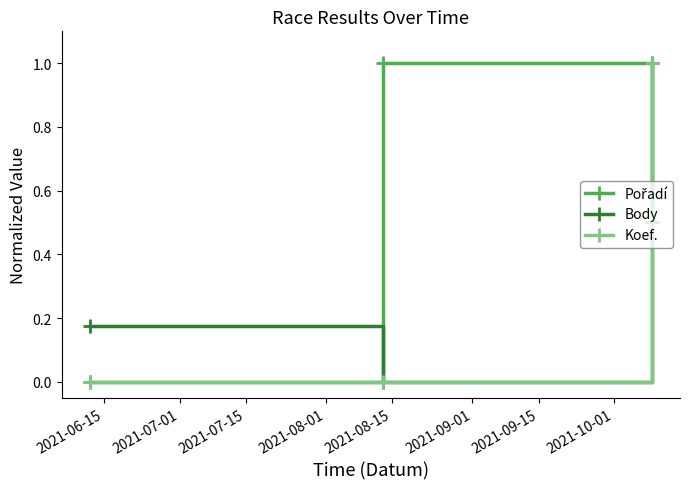

What is the greatest value displayed?

1.0